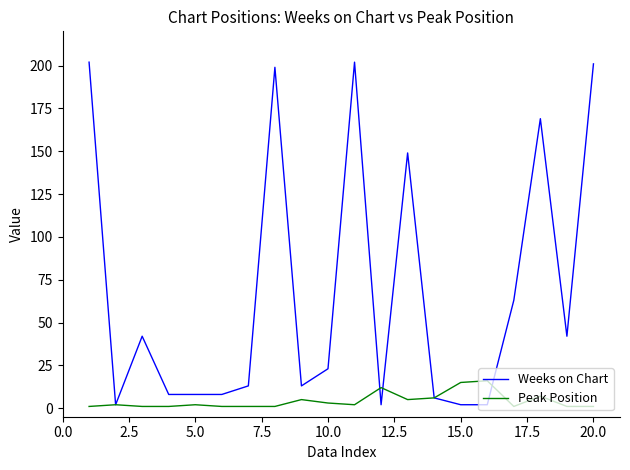

Which series has the largest total across all categories?

Weeks on Chart